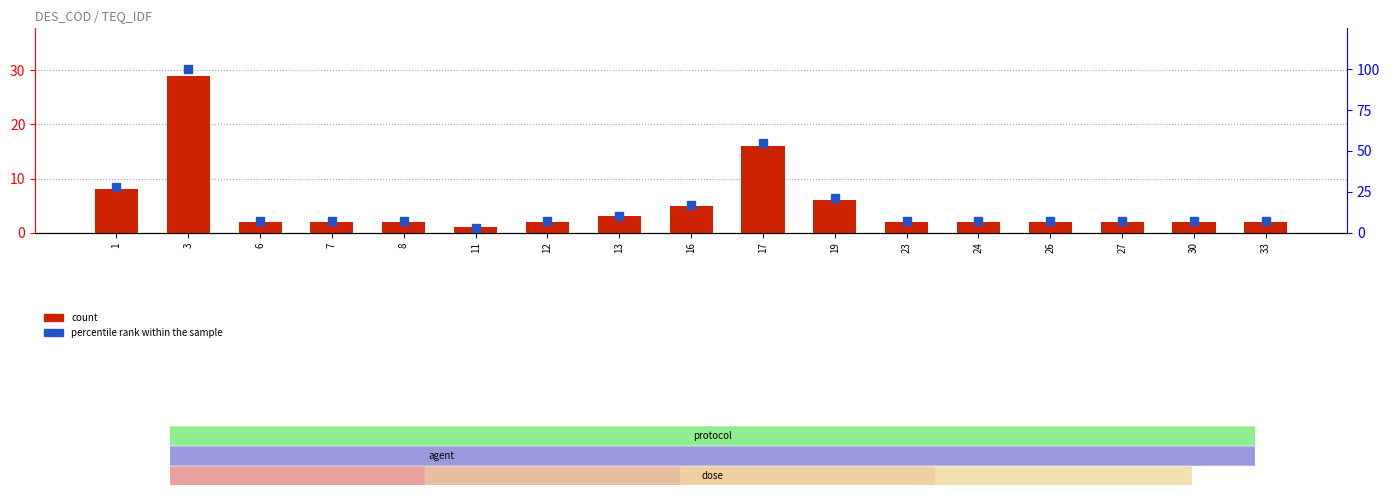

At which category is the sum across all series the highest?

3